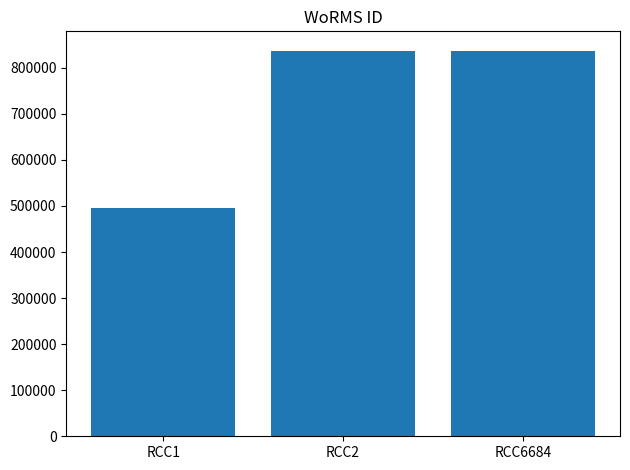

What is the approximate value at RCC1?

495424